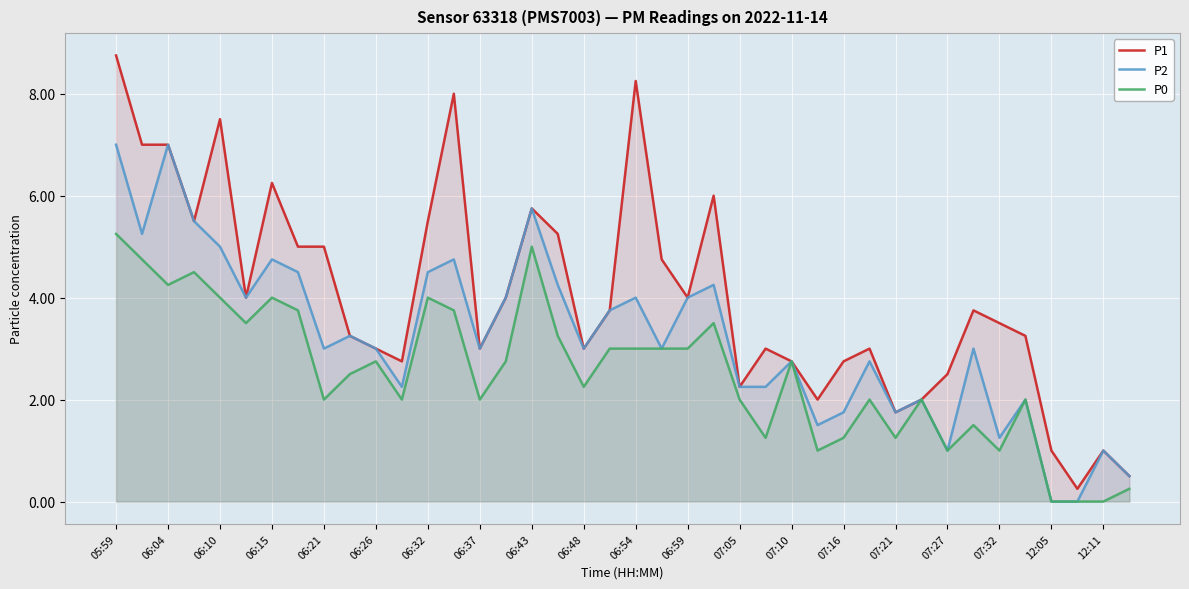

The value of P1 at 31 is 3.0. True or false?

False